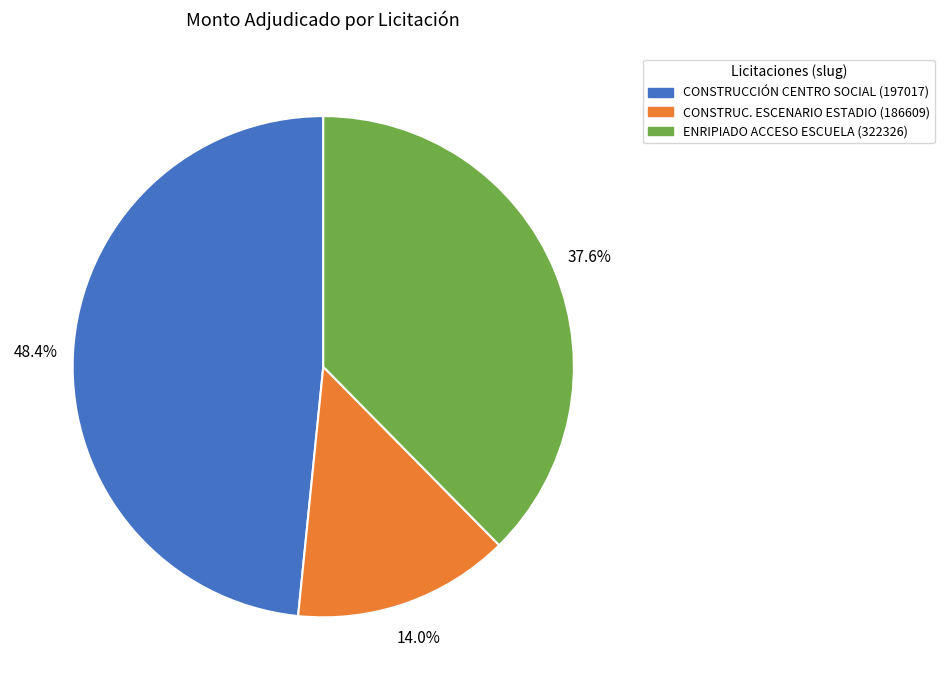

Is there a majority slice in this chart?

No